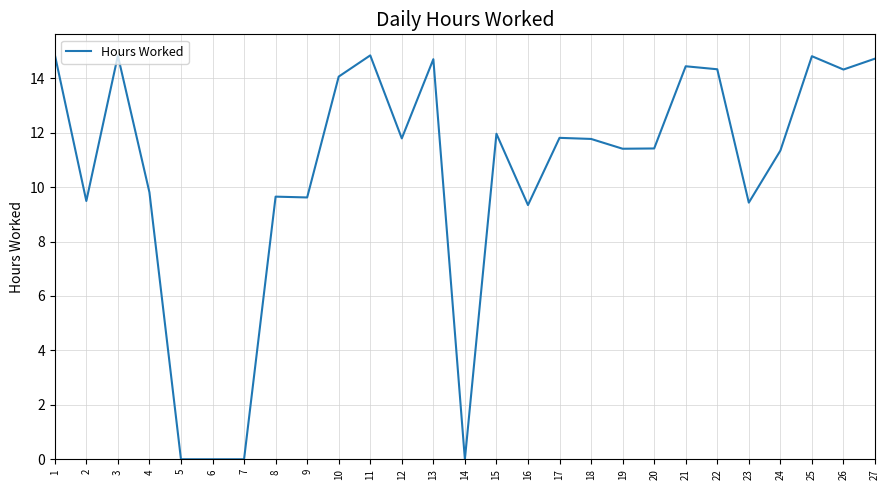

True or false: the data shows 2.2 at 8.

False